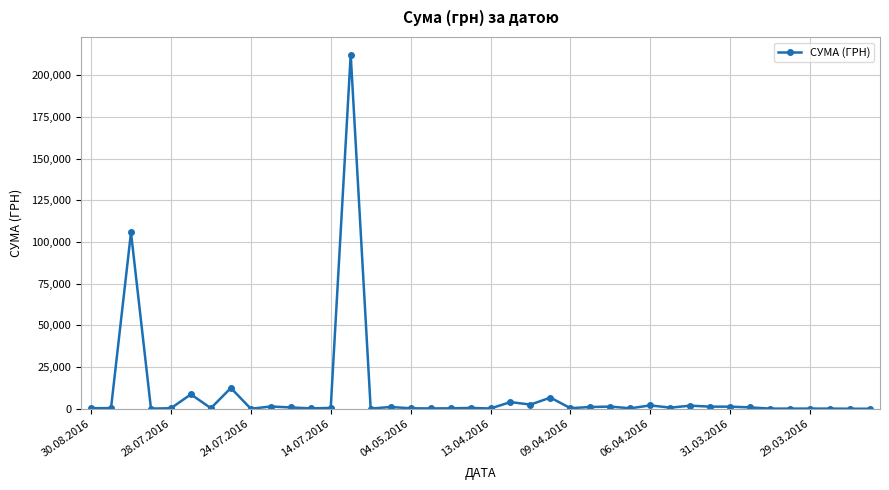

What is the greatest value displayed?

212376.8